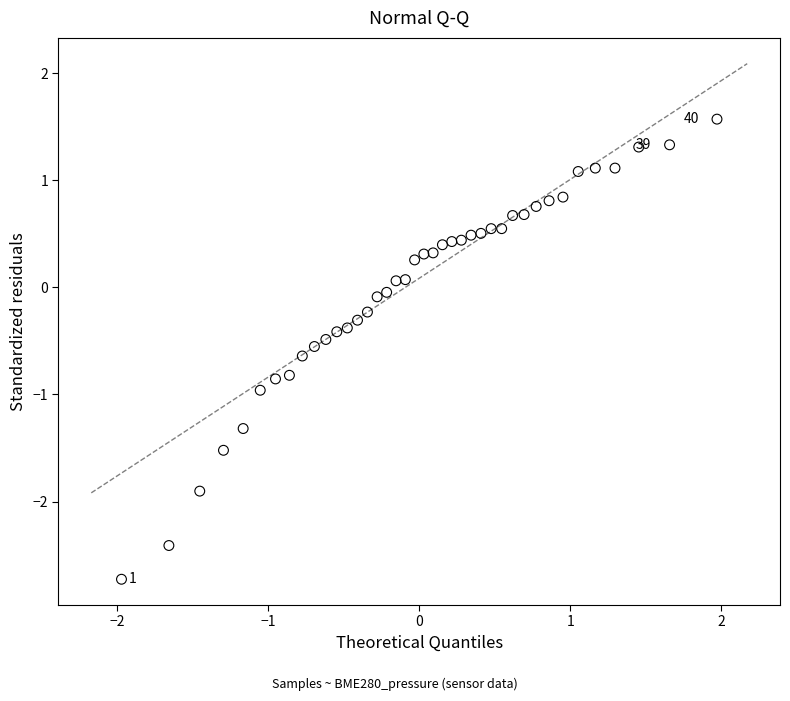

What is the range of X values (max minus min)?

3.9